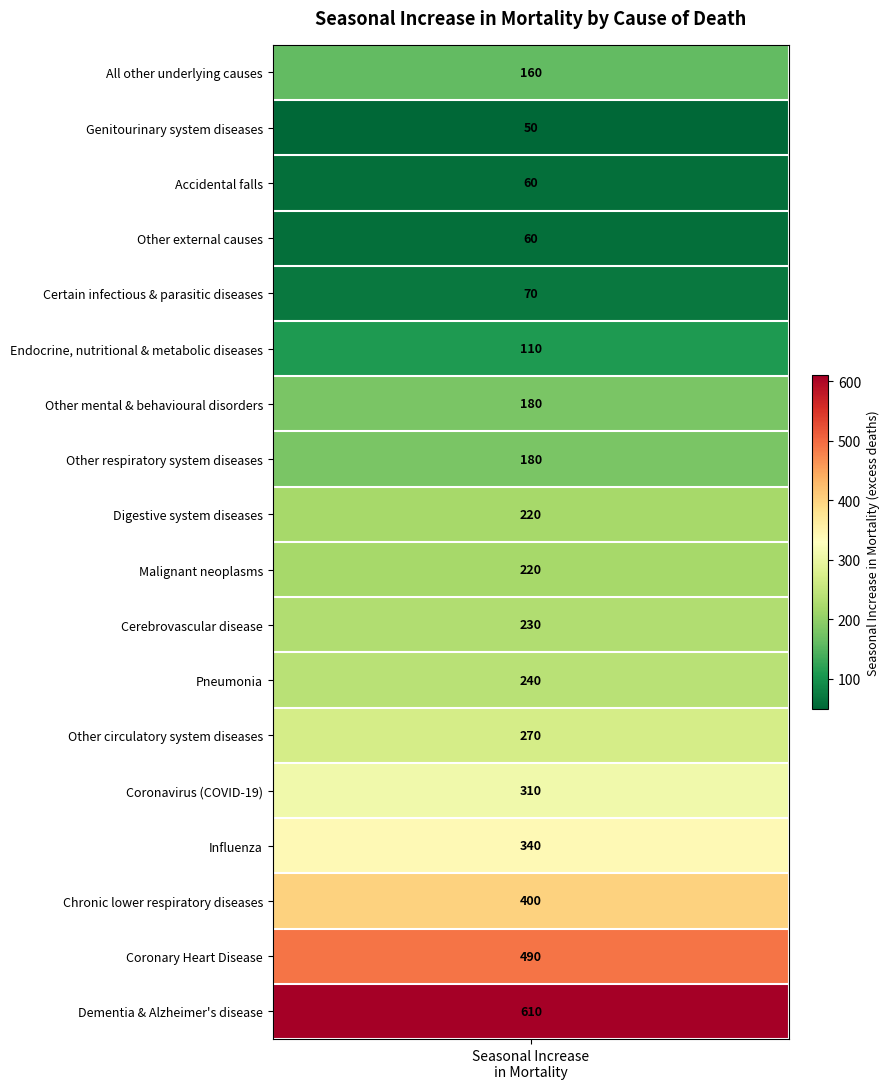

Reading left to right, extract all data points from this chart.

160	50	60	60	70	110	180	180	220	220	230	240	270	310	340	400	490	610